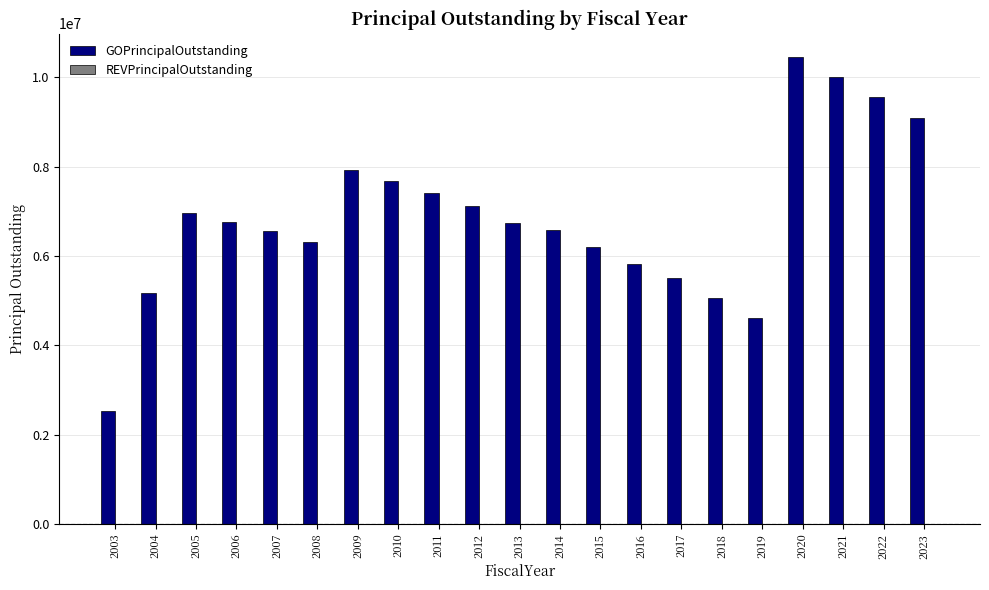

The value at 2019 is 4605000. True or false?

True